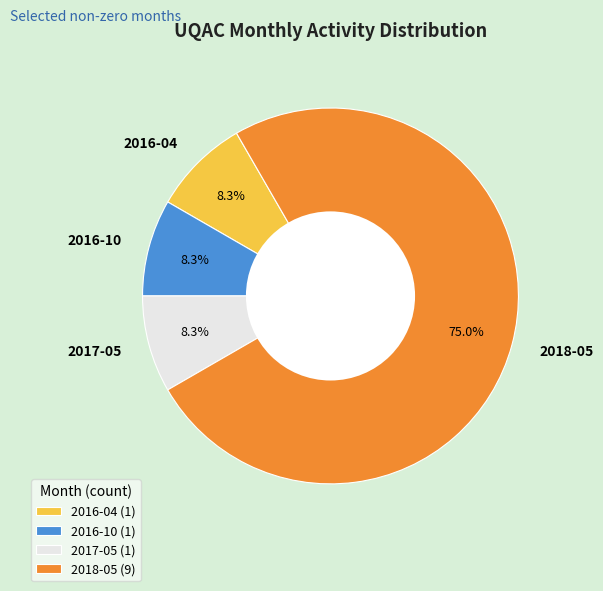

Do 2016-04 and 2018-05 together represent more than half of the pie?

Yes